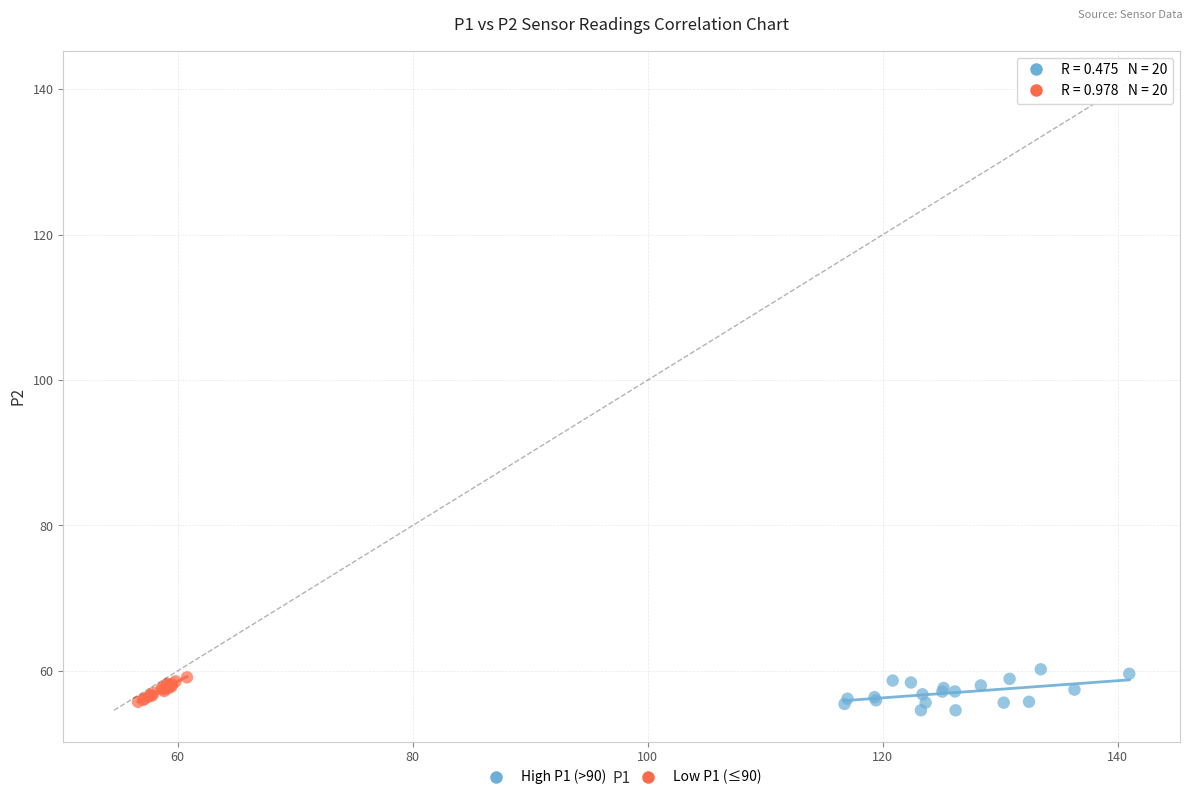

Which series has the largest Y range (max minus min)?

High P1 (>90)